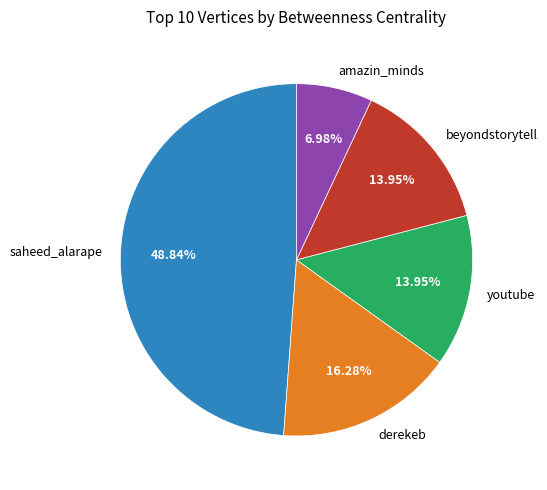

To the nearest percent, what is the difference between the largest and smallest slice percentages?

42%